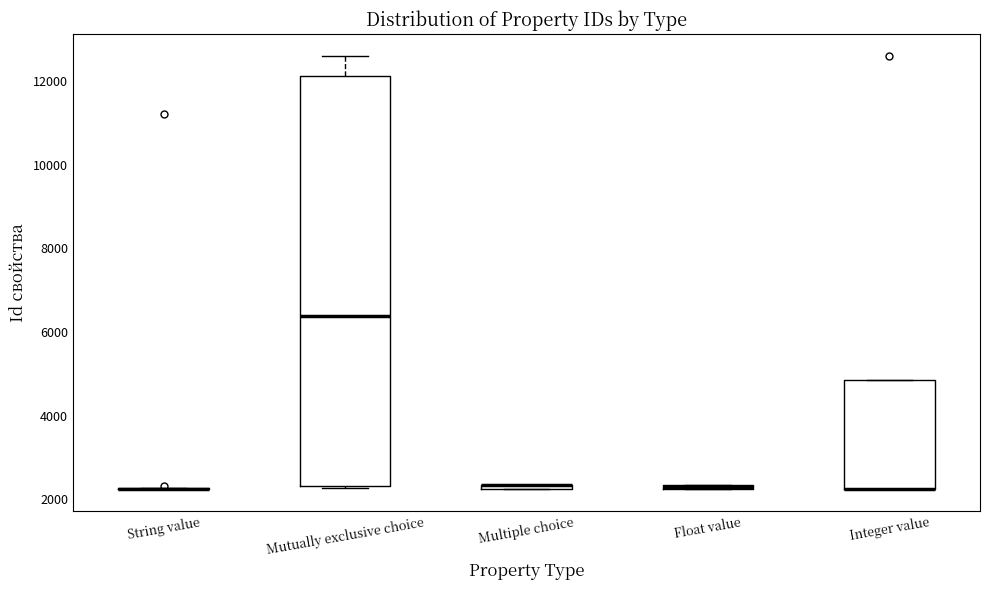

Comparing the boxes themselves (not the whiskers), which one is the tallest?

Mutually exclusive choice